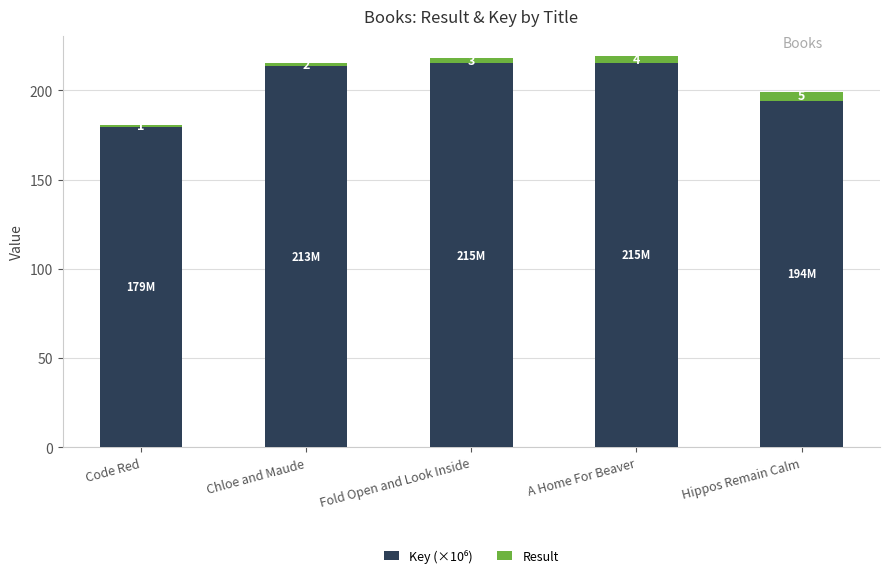

At which category is the sum across all series the highest?

A Home For Beaver